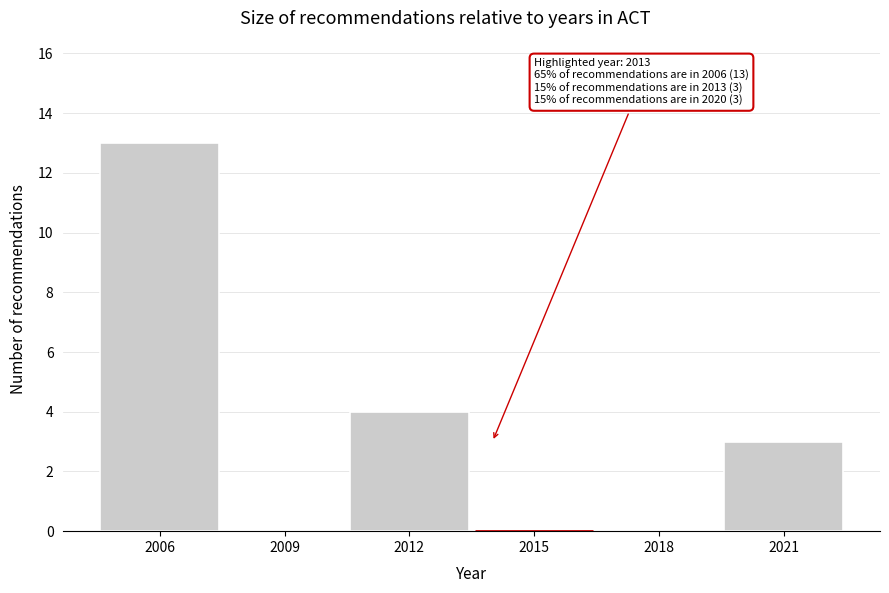

Reading left to right, extract all data points from this chart.

2006=13	2009=0	2012=4	2015=0	2018=0	2021=3